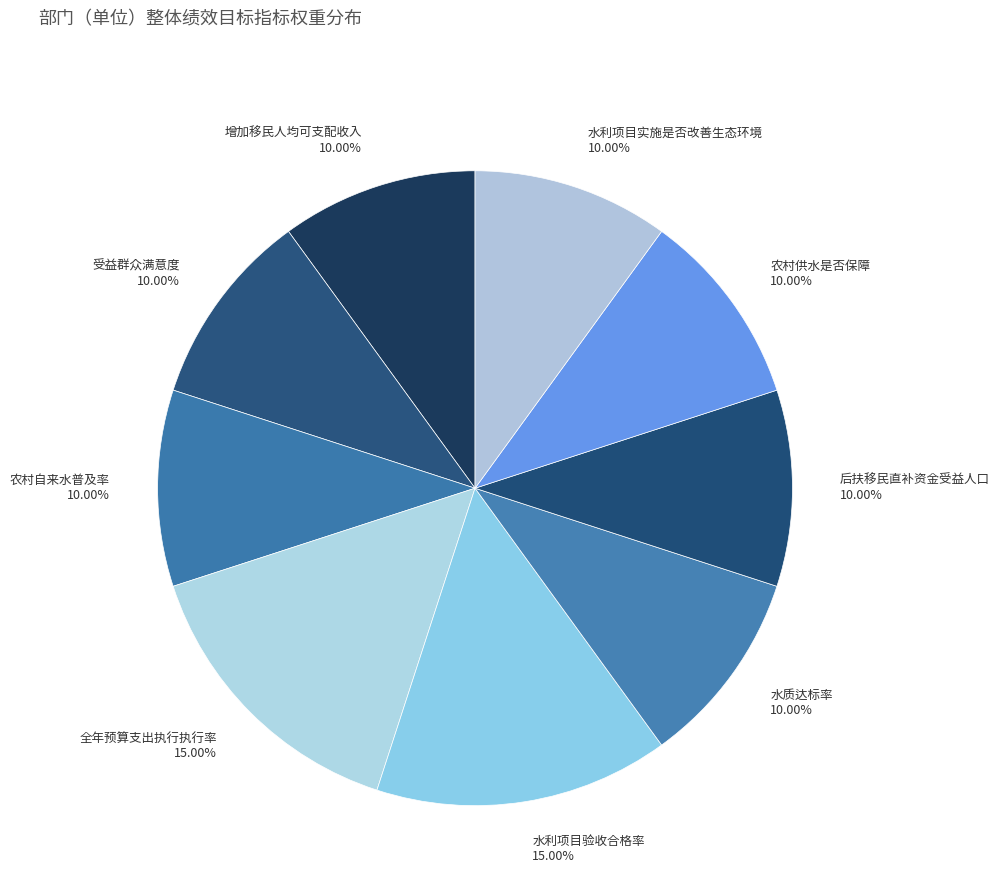

What percentage is the 水利项目实施是否改善生态环境 slice, to the nearest percent?

10%